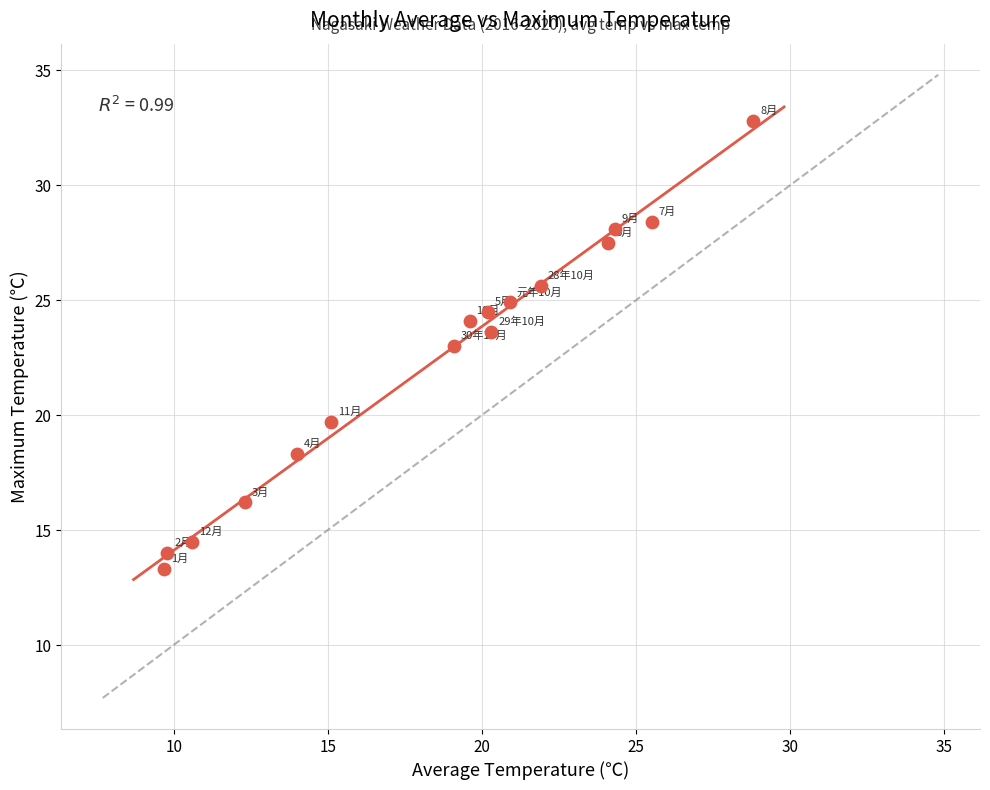

What is the range of Y values (max minus min)?

19.5